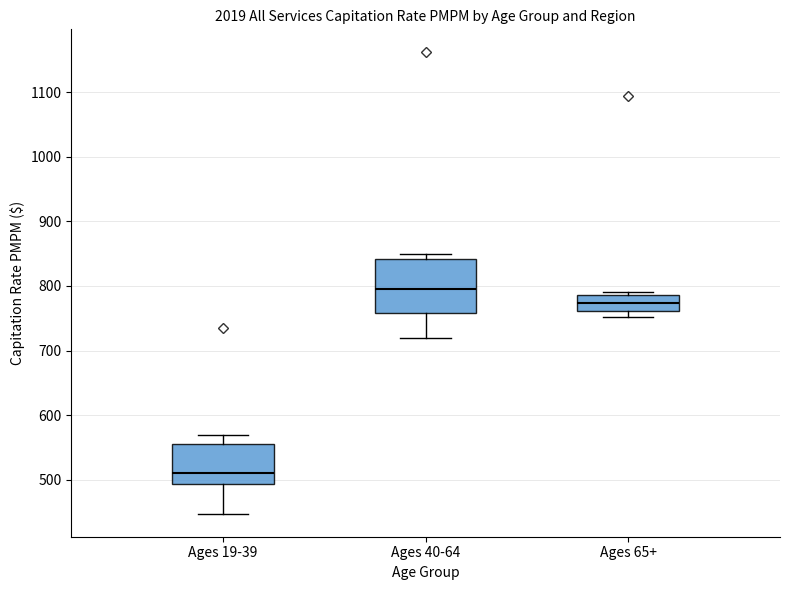

Reading left to right, read every box against the y-axis: the position of its median line, the range the box covers, and the ends of its whiskers. The values are not printed on the chart, so give them approximately, as read against the axis.

Ages 19-39: median 510, box 490 to 560, whiskers 450 to 570
Ages 40-64: median 800, box 760 to 840, whiskers 720 to 850
Ages 65+: median 770, box 760 to 790, whiskers 750 to 790 (just above the box's upper edge)